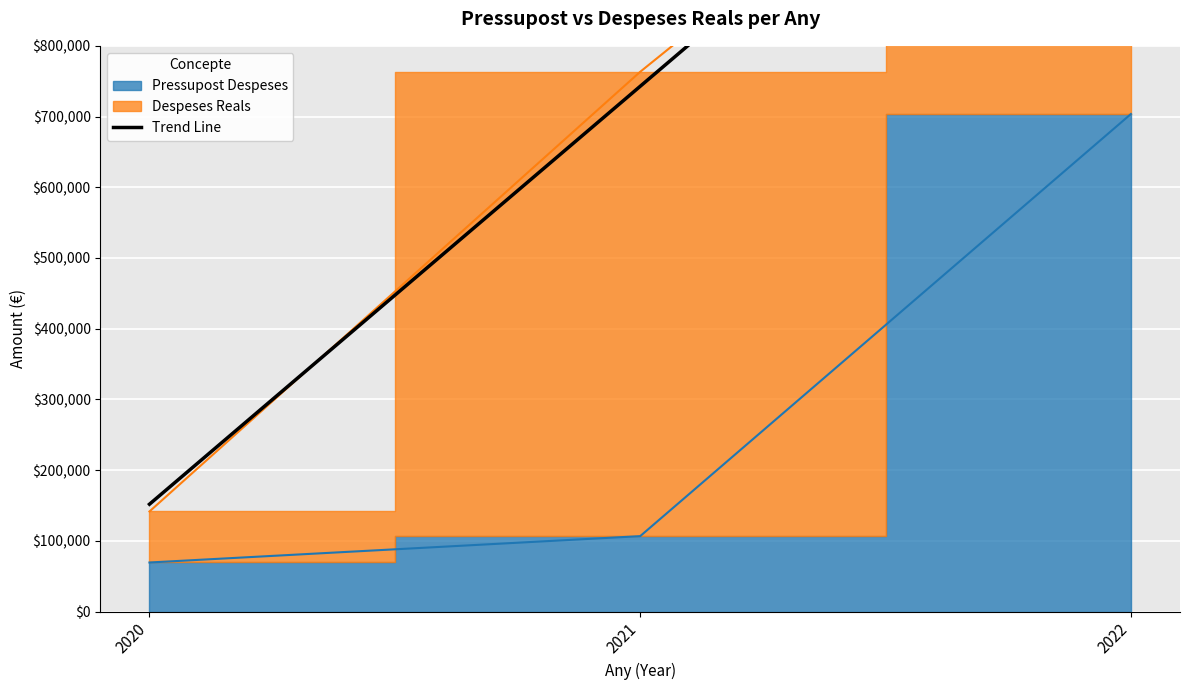

Reading right to left, what are all the values shown in this chart?

2022=703598	2021=106730	2020=69458